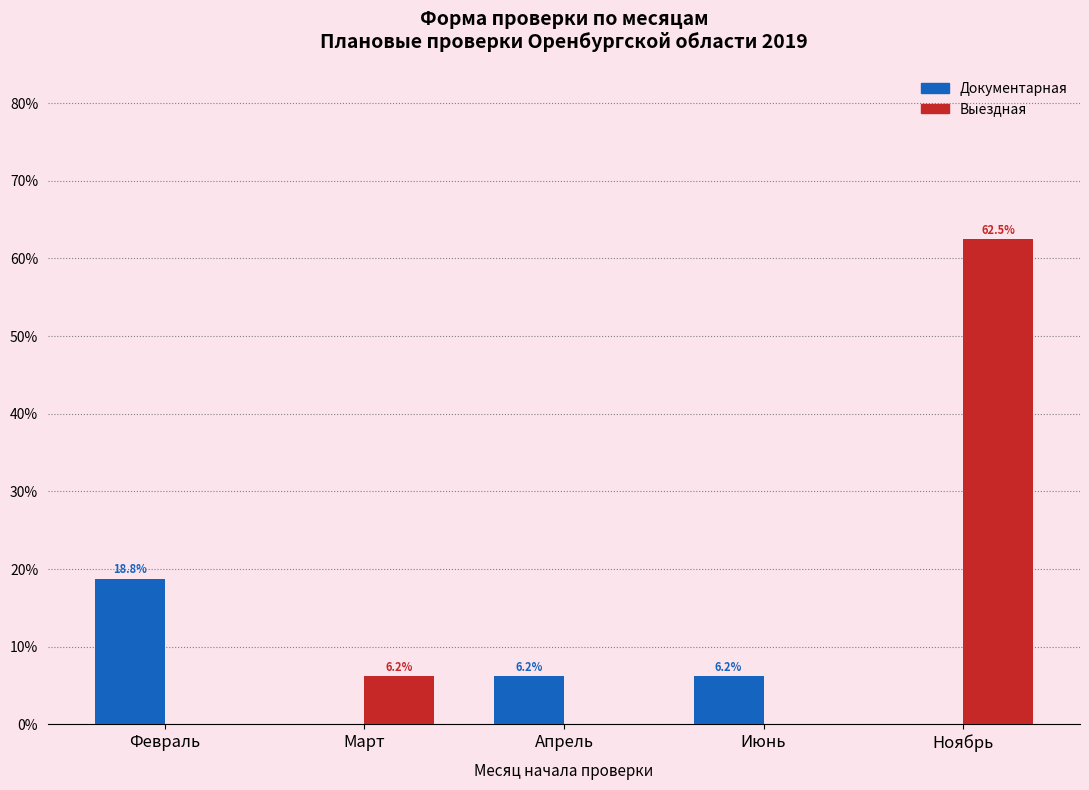

Between Февраль and Апрель, which series saw the biggest shift?

Документарная